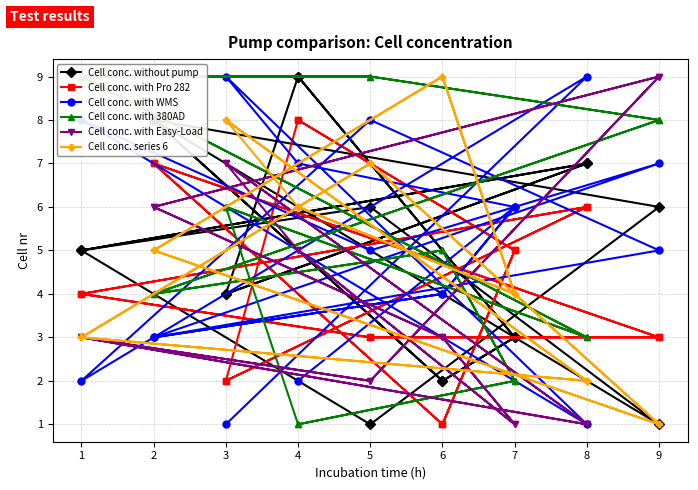

How many series are shown in this chart?

6